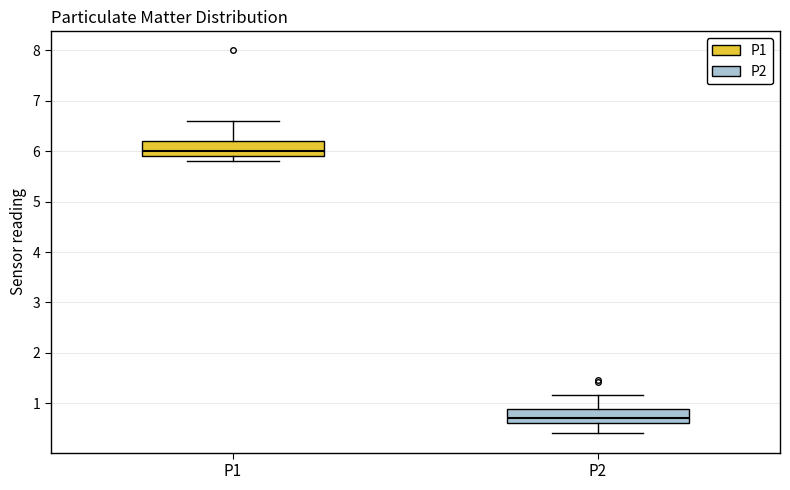

Reading left to right, read every box against the y-axis: the position of its median line, the range the box covers, and the ends of its whiskers. The values are not printed on the chart, so give them approximately, as read against the axis.

P1: median 6.0, box 5.9 to 6.2, whiskers 5.8 to 6.6
P2: median 0.7, box 0.6 to 0.9, whiskers 0.4 to 1.2